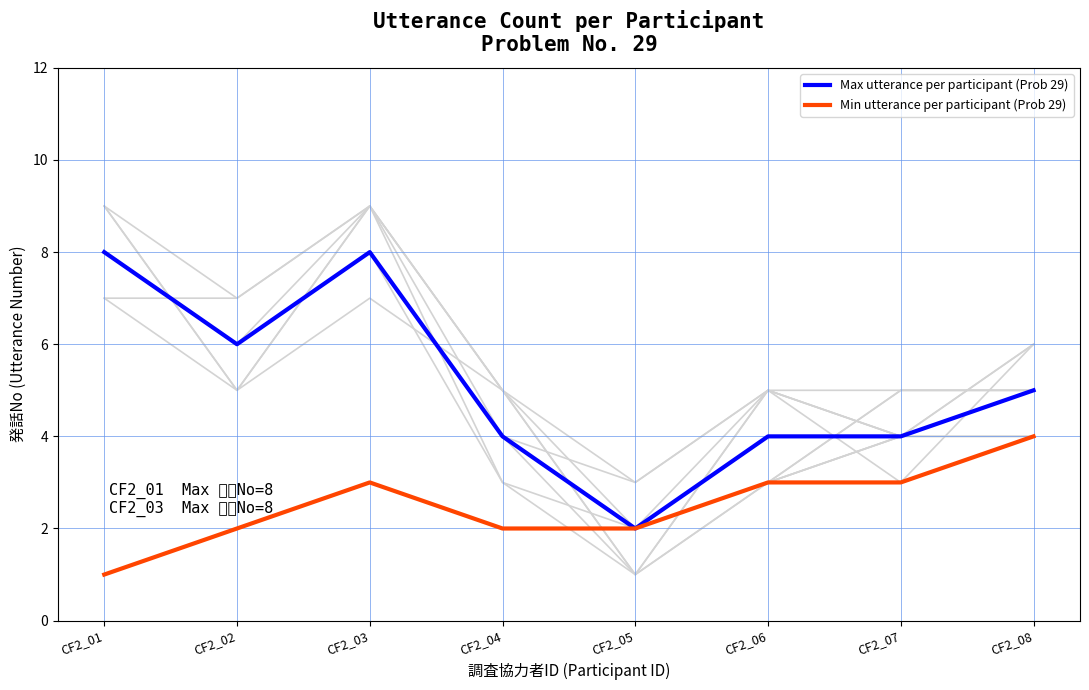

Is the value of Max utterance per participant (Prob 29) at CF2_08 greater than the value of Min utterance per participant (Prob 29) at CF2_04?

Yes